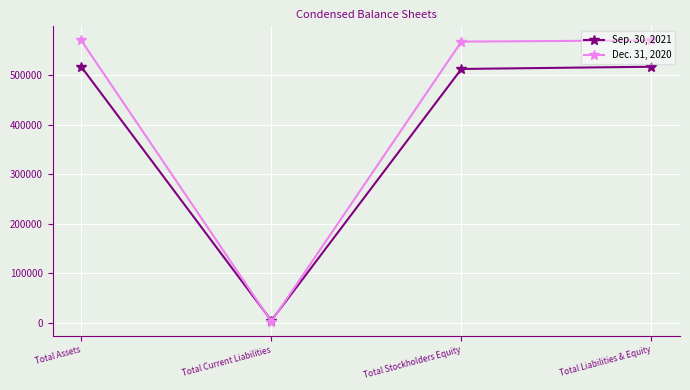

Where is the first local minimum for Sep. 30, 2021?

Total Current Liabilities